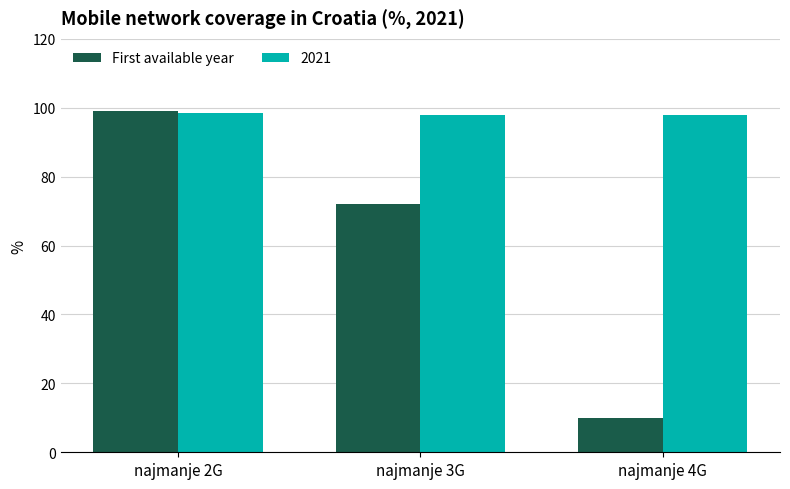

Which series has the largest range (max minus min)?

First available year